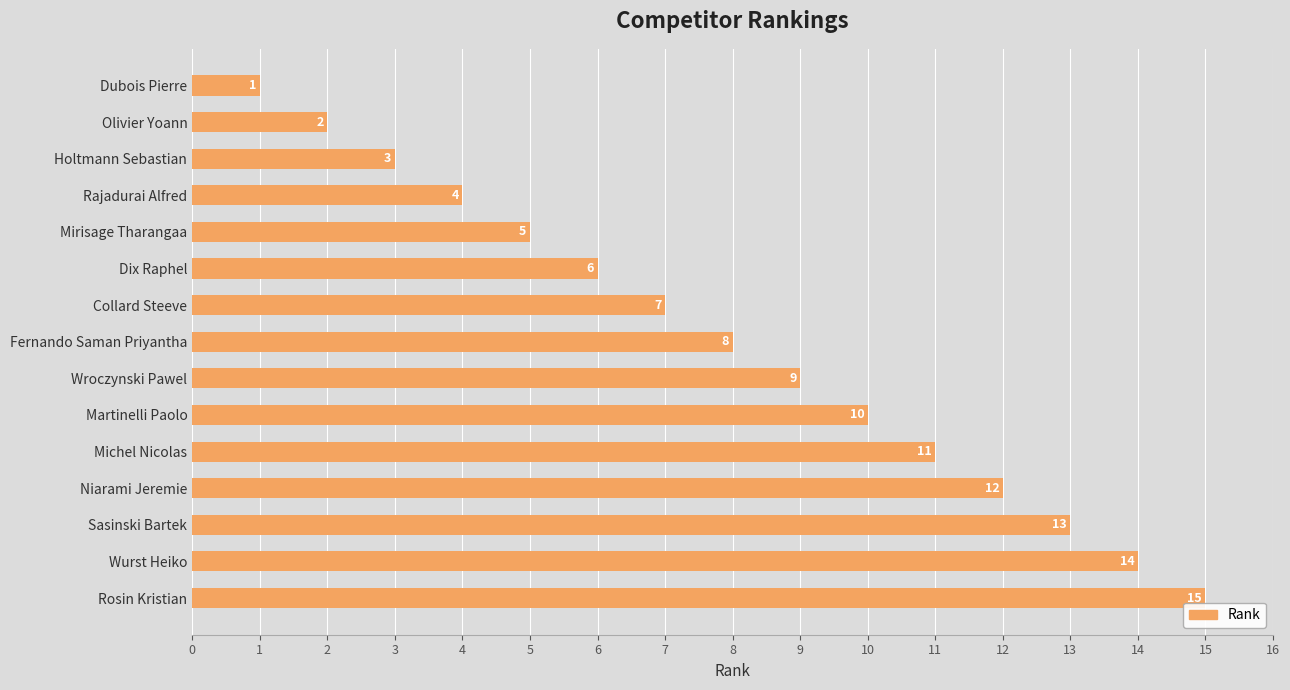

What position from the bottom is Dix Raphel?

10